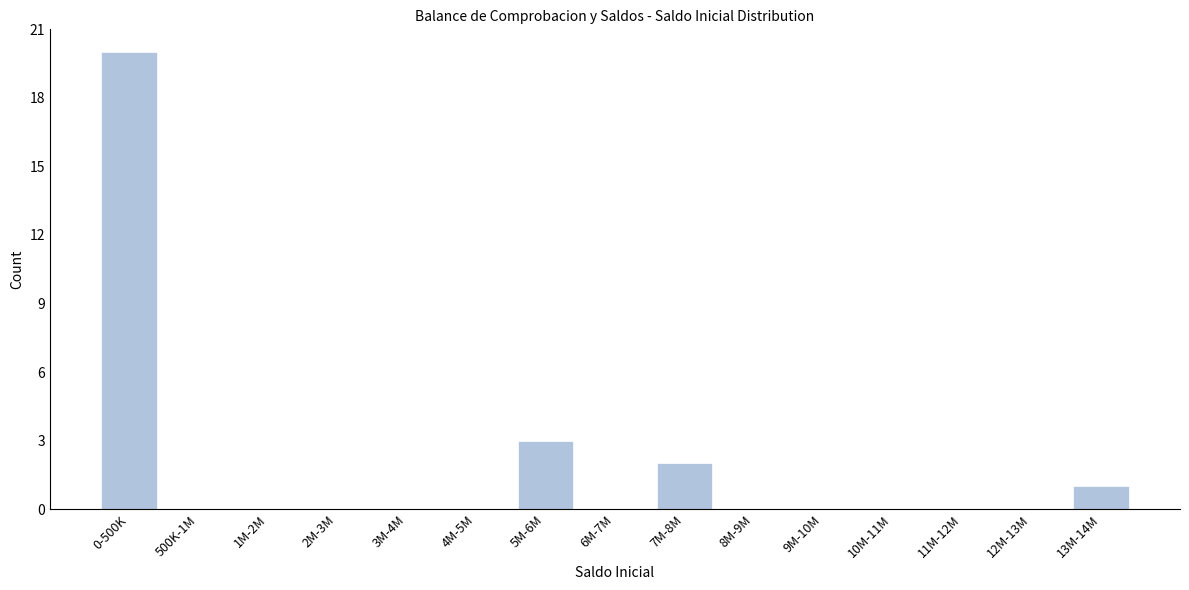

Reading right to left, list all the values displayed in this chart.

13M-14M=1	12M-13M=0	11M-12M=0	10M-11M=0	9M-10M=0	8M-9M=0	7M-8M=2	6M-7M=0	5M-6M=3	4M-5M=0	3M-4M=0	2M-3M=0	1M-2M=0	500K-1M=0	0-500K=20